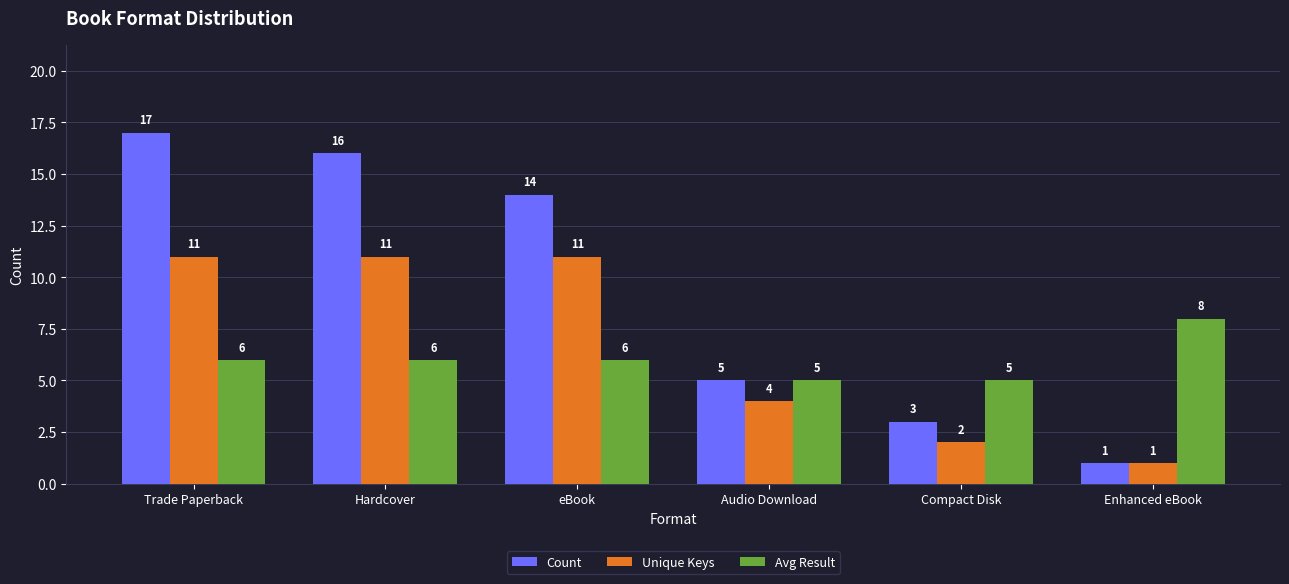

Reading right to left, transcribe all the data shown in this chart.

Count: 1	3	5	14	16	17
Unique Keys: 1	2	4	11	11	11
Avg Result: 8	5	5	6	6	6